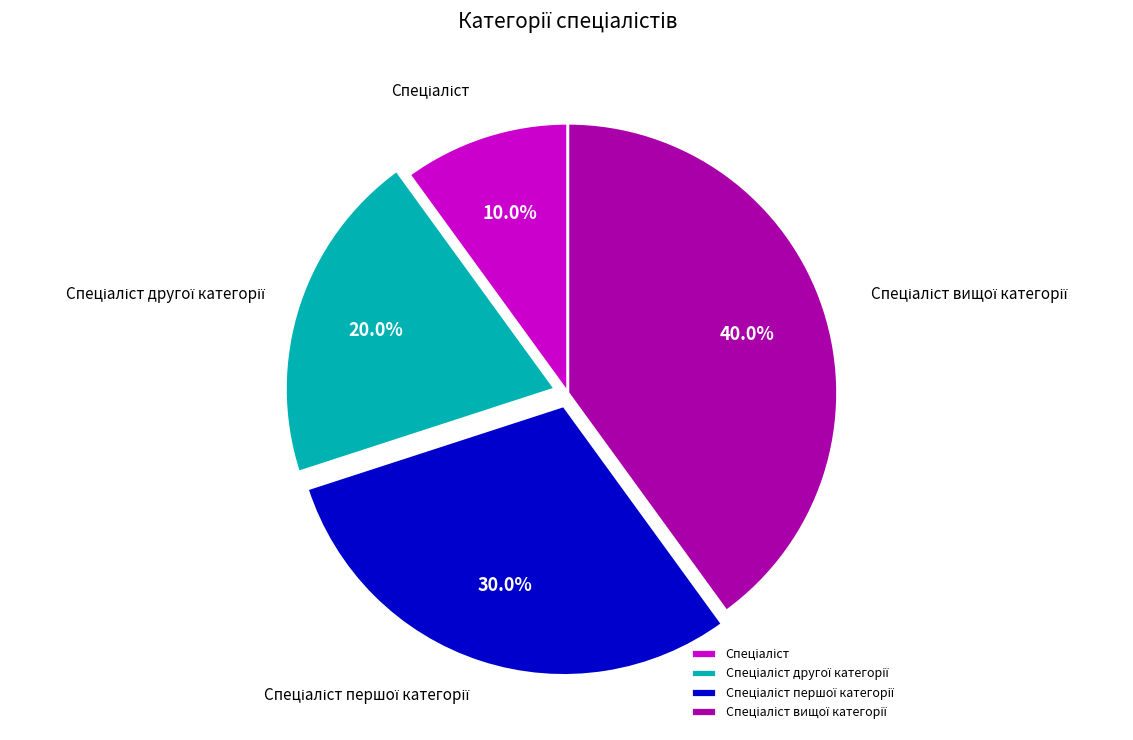

Is there any slice that represents more than half of the pie?

No